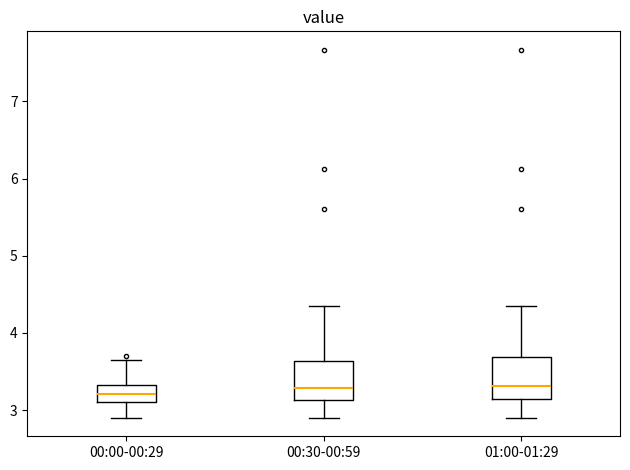

Reading left to right, transcribe this box plot: for each box, give where its median line is, the range the box spans, and where its two whiskers end, as read against the y-axis. The values are not printed on the chart, so give them approximately, as read against the axis.

00:00-00:29: median 3.2, box 3.1 to 3.3, whiskers 2.9 to 3.7
00:30-00:59: median 3.3, box 3.1 to 3.6, whiskers 2.9 to 4.4
01:00-01:29: median 3.3, box 3.1 to 3.7, whiskers 2.9 to 4.4